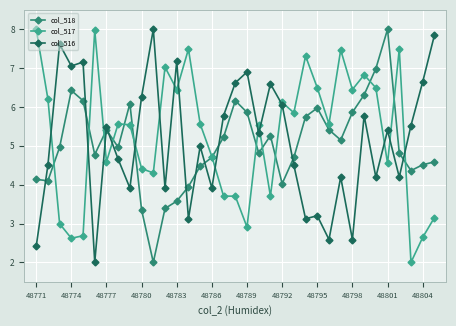

What is the minimum value for col_517?

2.0